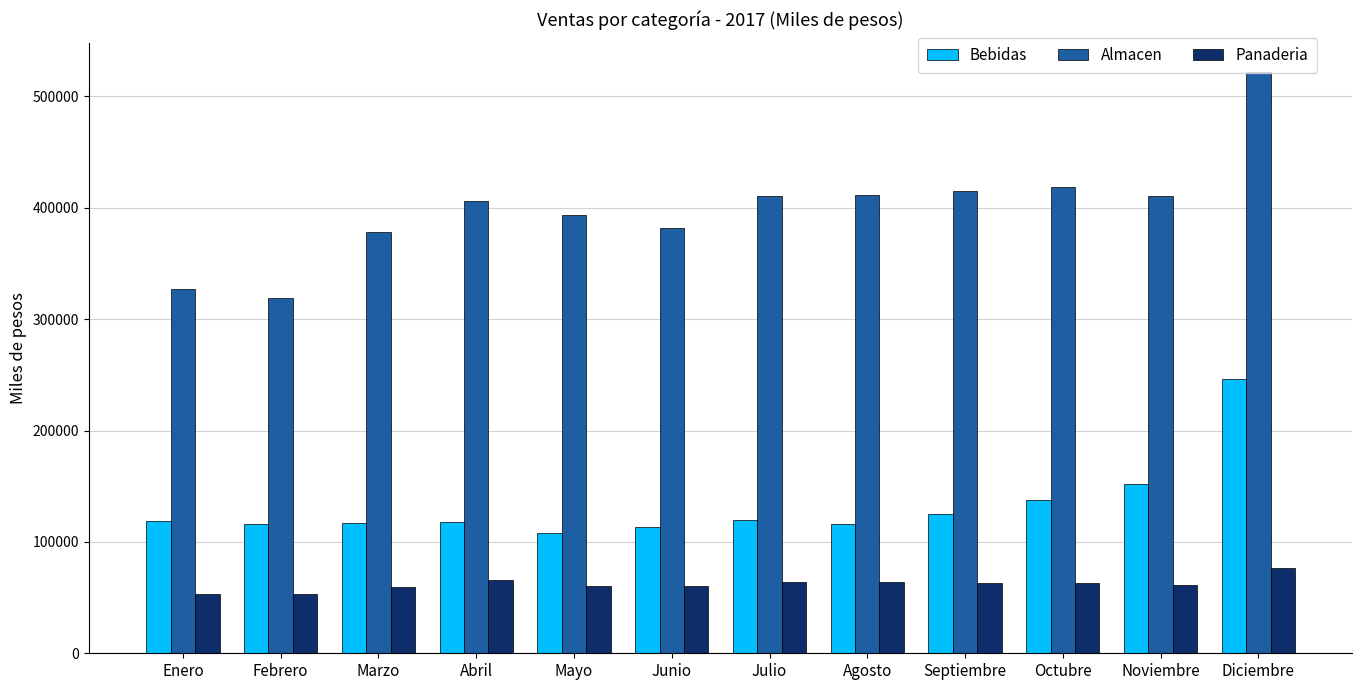

Are the bars horizontal?

No